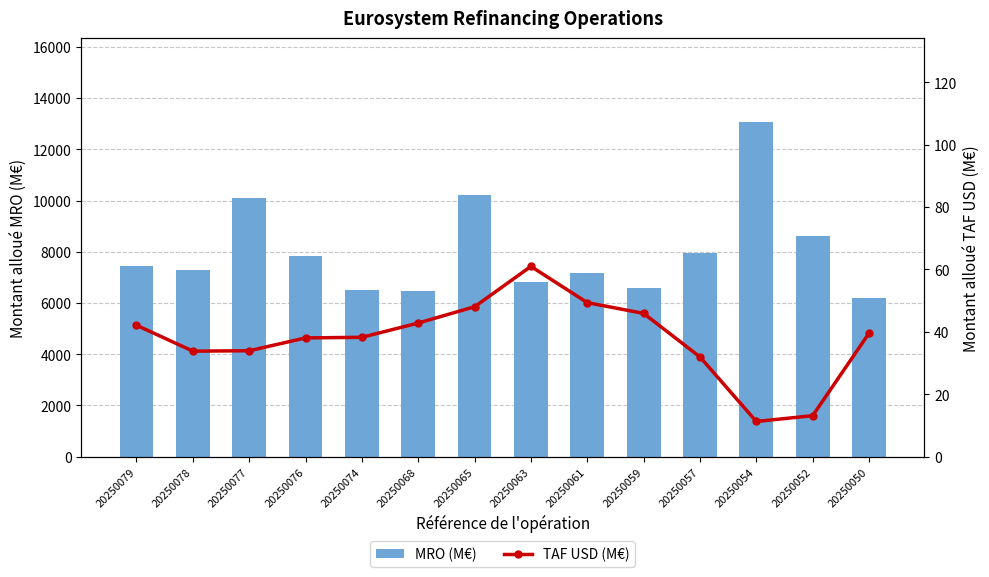

Which series changed the most between 20250063 and 20250054?

MRO (M€)